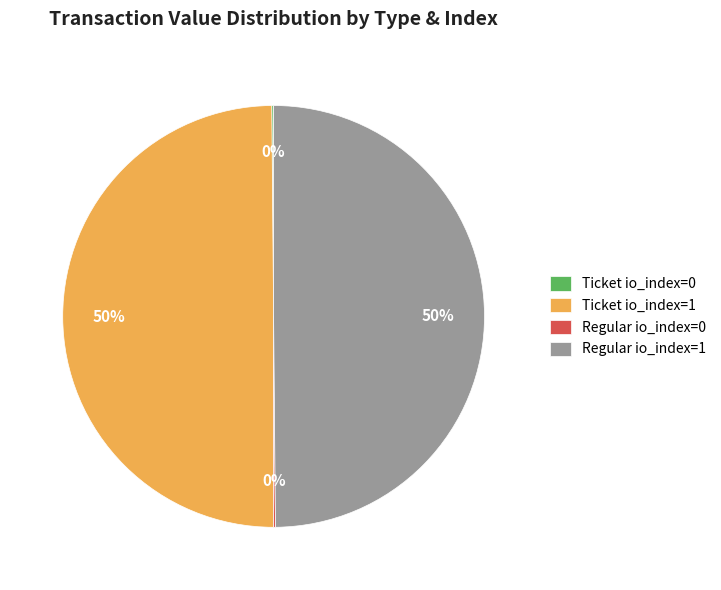

To the nearest percent, what percentage of the pie is Regular io_index=1?

50%